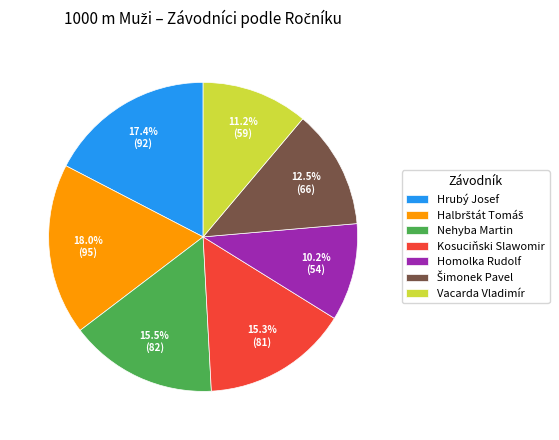

What percentage is NOT represented by Kosuciňski Slawomir?

84.7%